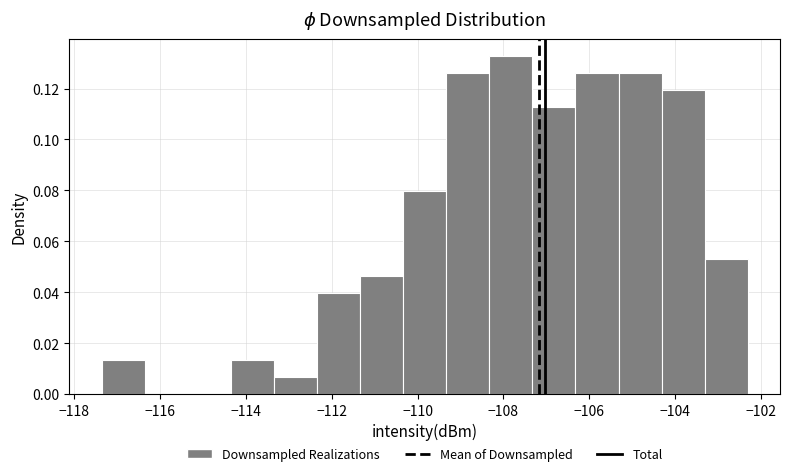

Which range on the x-axis has the tallest bar?

-108.4 to -107.4